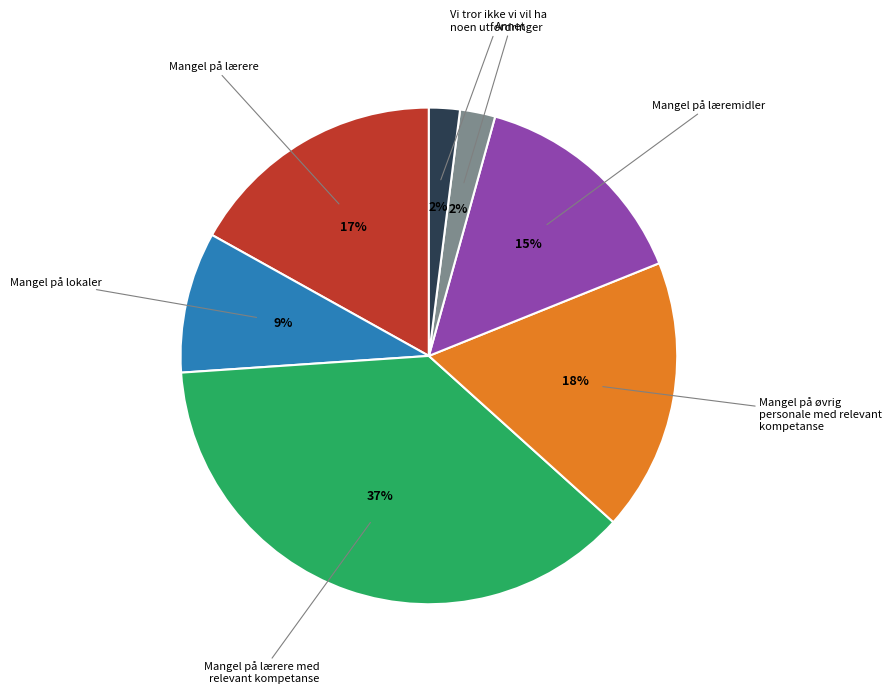

Does any single category account for the majority?

No